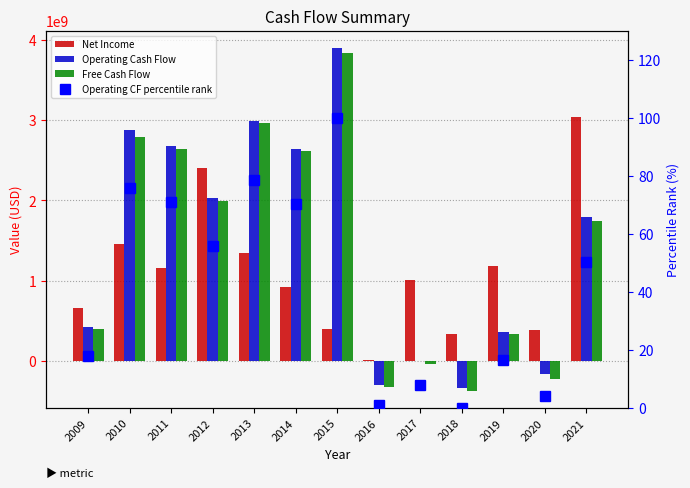

How many values in Operating Cash Flow are below zero?

4